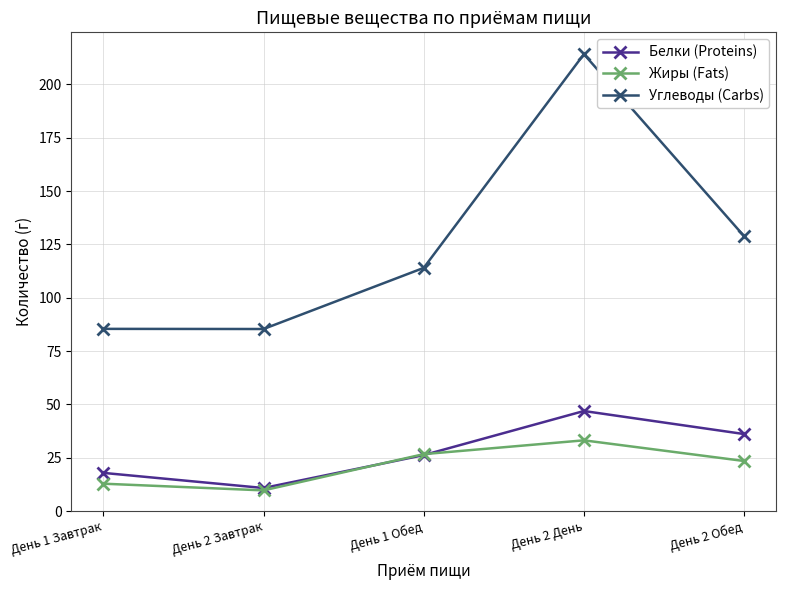

How many values in the Белки (Proteins) series are below 26?

2